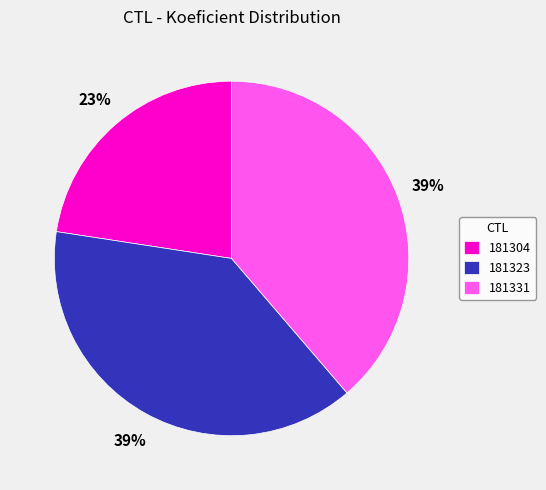

Combined, do 181331 and 181323 account for over 50%?

Yes